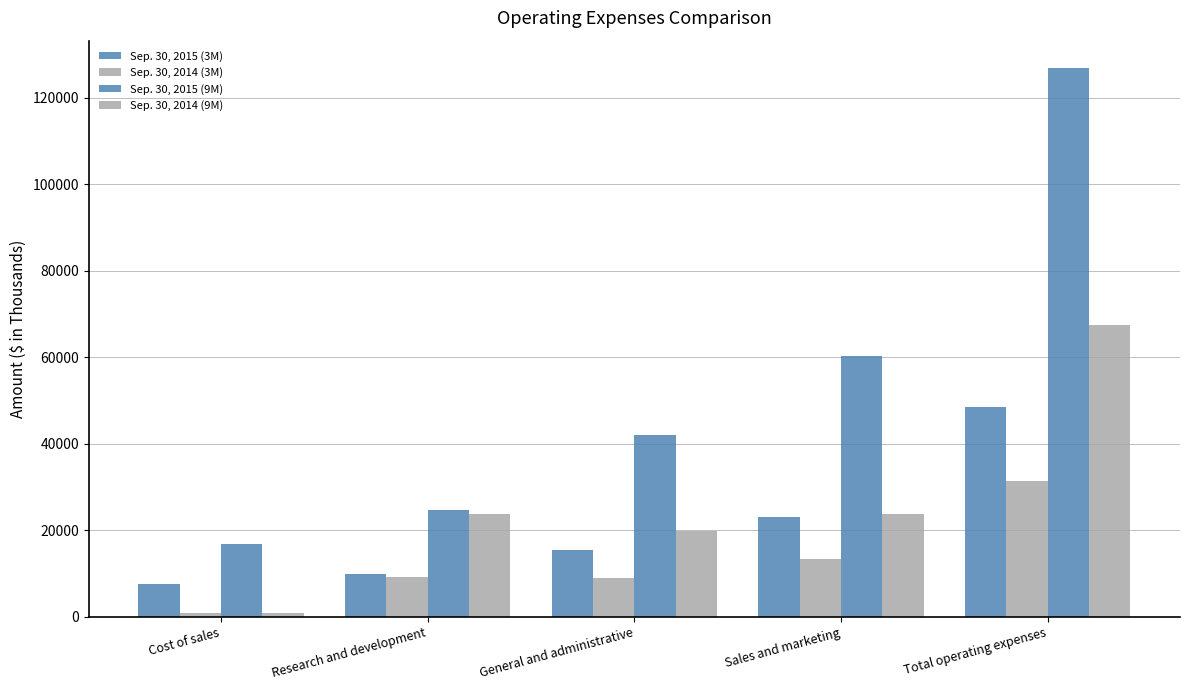

How many bars are there in total?

20